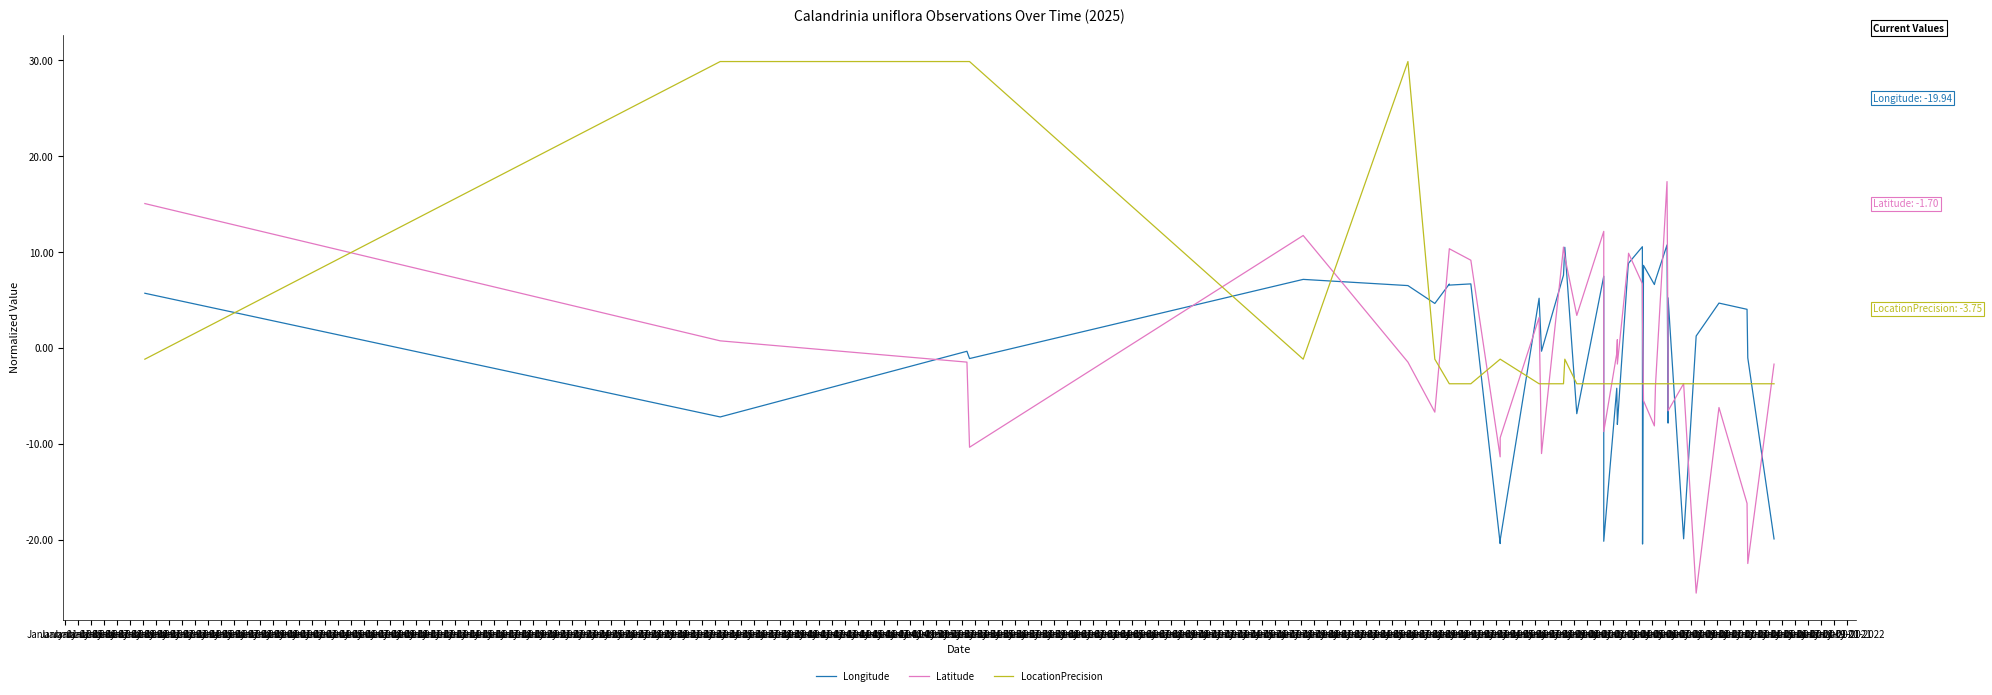

How many distinct data groups are displayed?

3